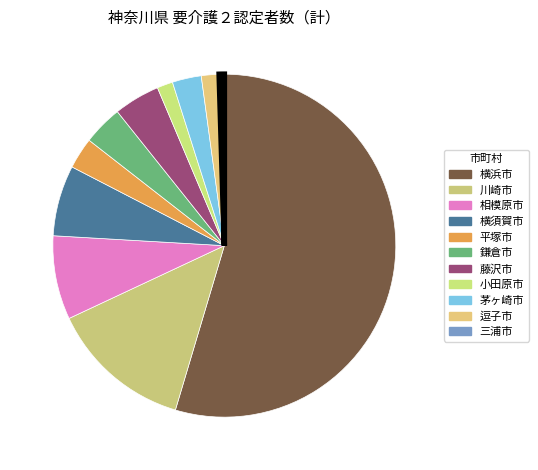

How many slices are in this pie chart?

11